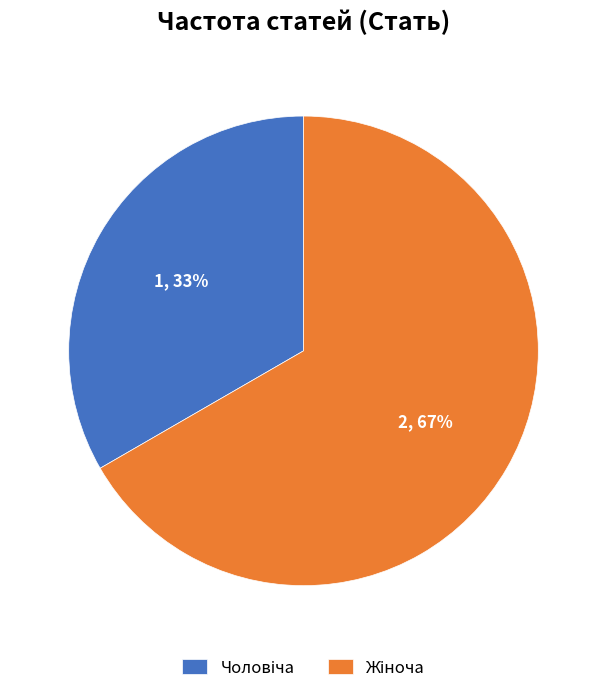

To the nearest percent, what is the average slice percentage?

50%